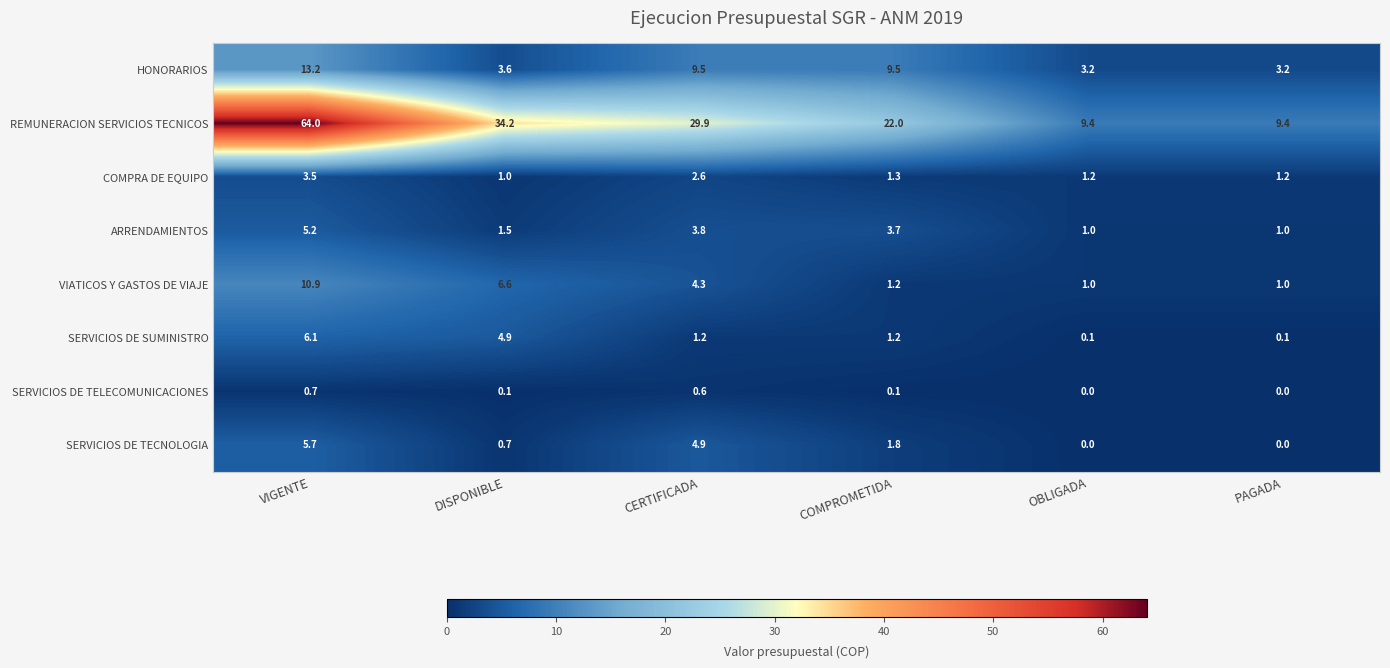

The VIATICOS Y GASTOS DE VIAJE series shows 10.9 at VIGENTE. True or false?

True